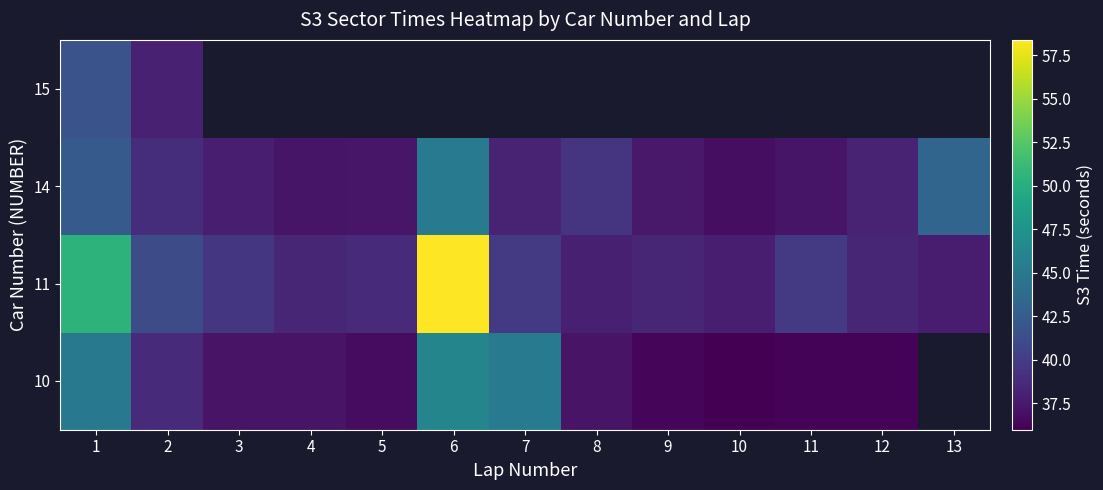

At which category is the sum across all series the highest?

1